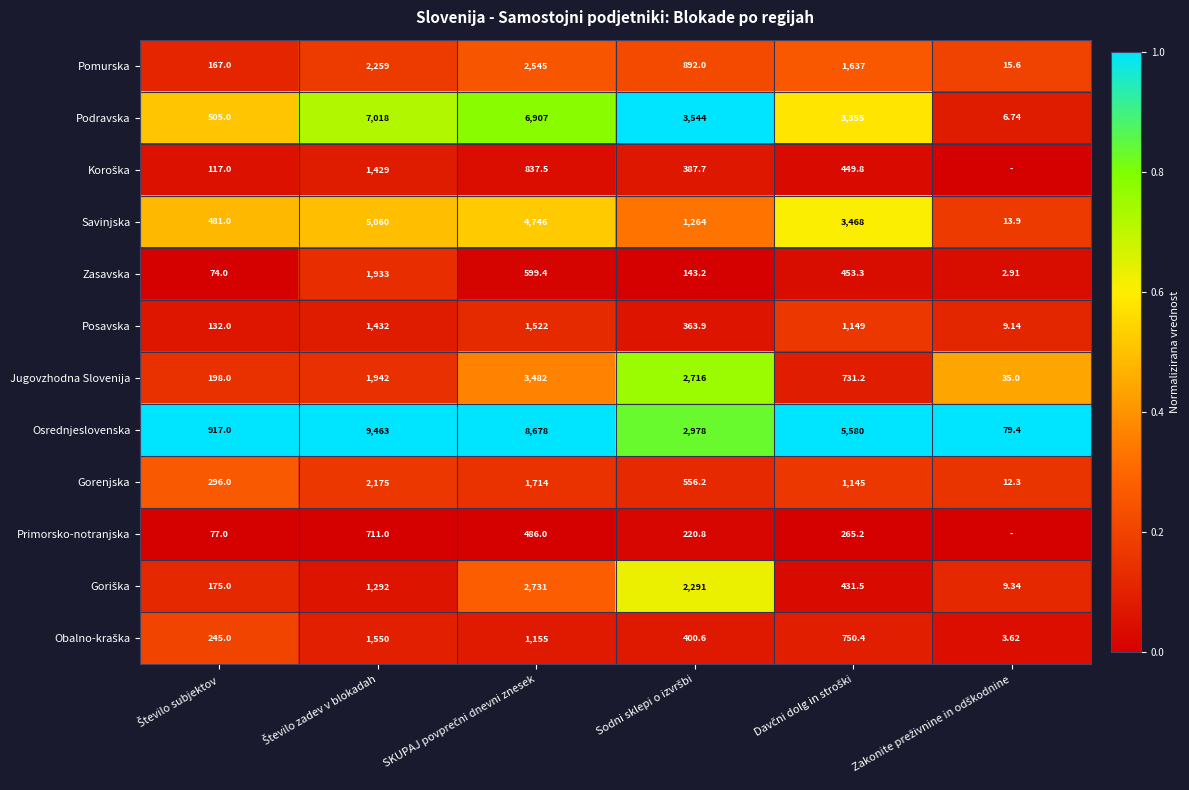

The Podravska series shows 0.3 at Število zadev v blokadah. True or false?

False